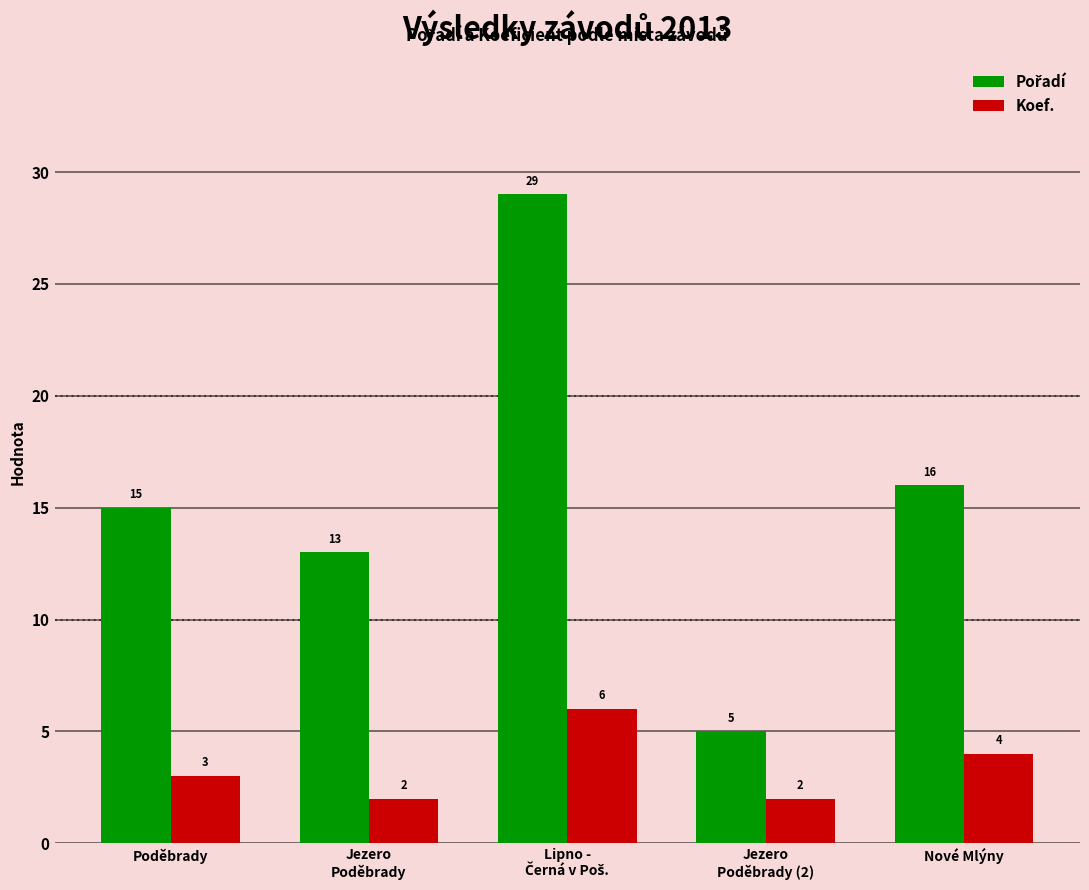

What is the difference between the maximum and minimum values in the Koef. series?

4